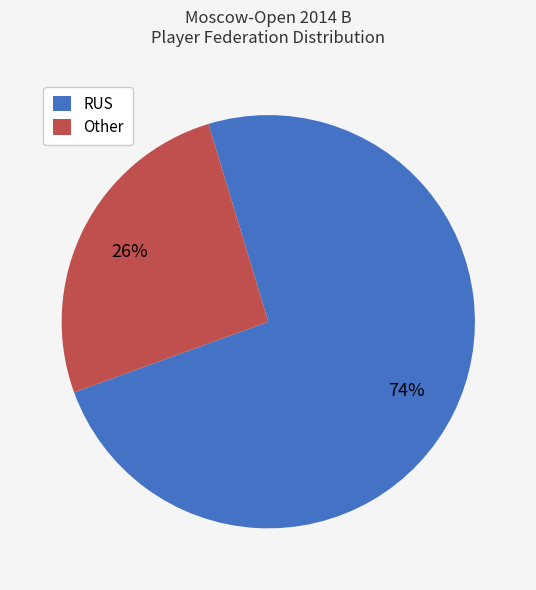

Which slice is the largest?

RUS